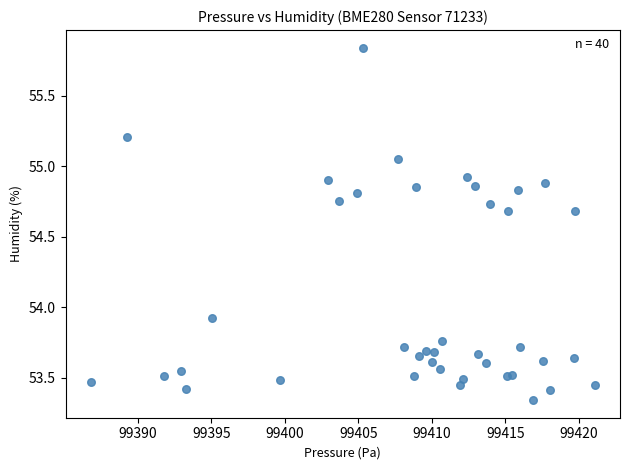

What Y value in the scatter plot is closest to 54?

53.9